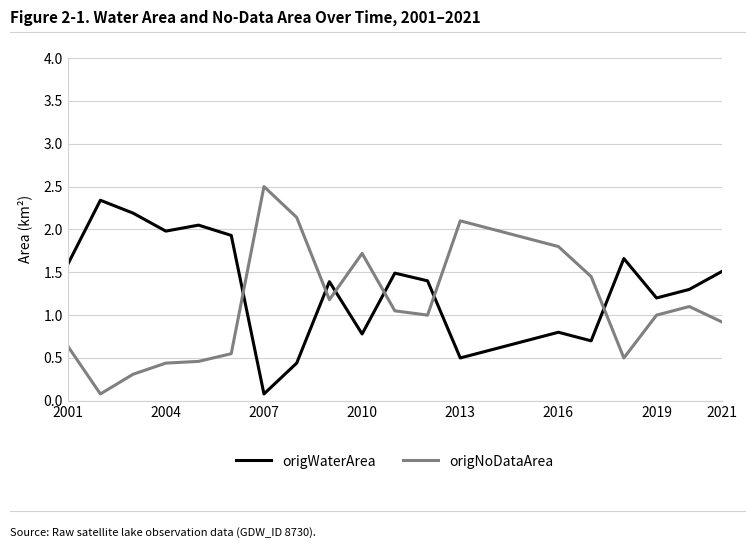

After their last crossing, which series has the higher values: origNoDataArea or origWaterArea?

origWaterArea